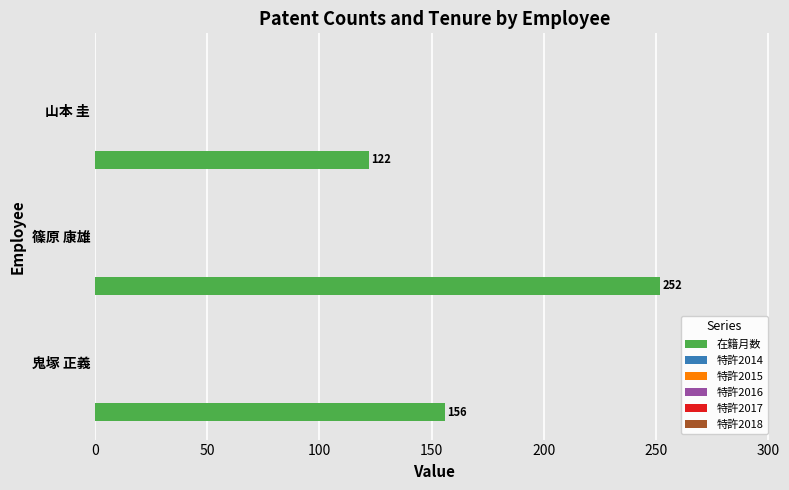

What is the difference between the maximum and minimum values?

130